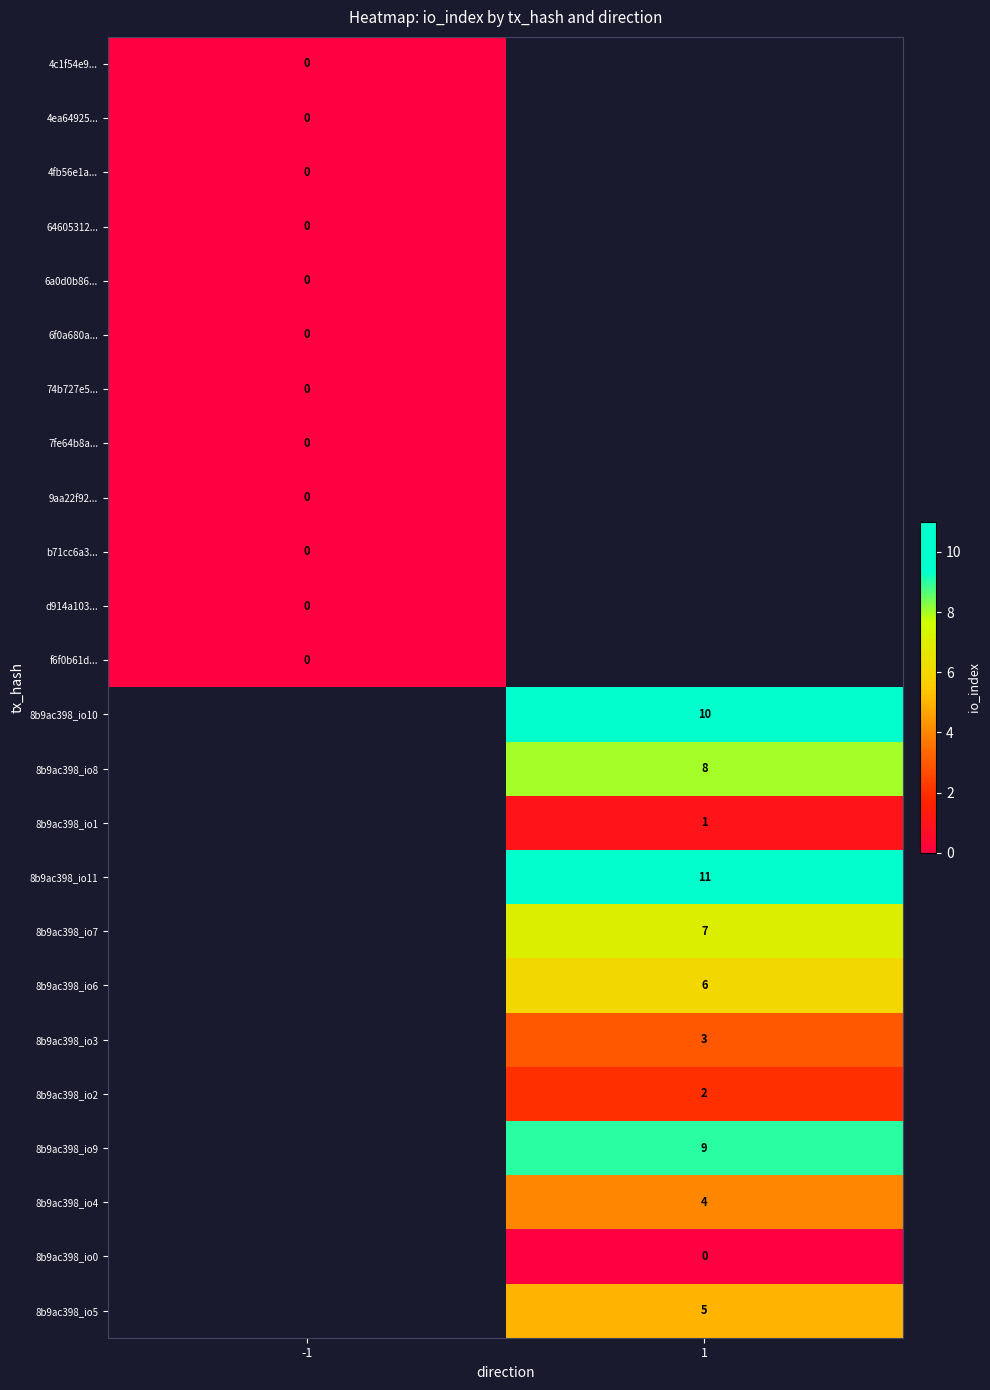

Is the value of 8b9ac398_io1 at 1 greater than the value of 8b9ac398_io11 at 1?

No